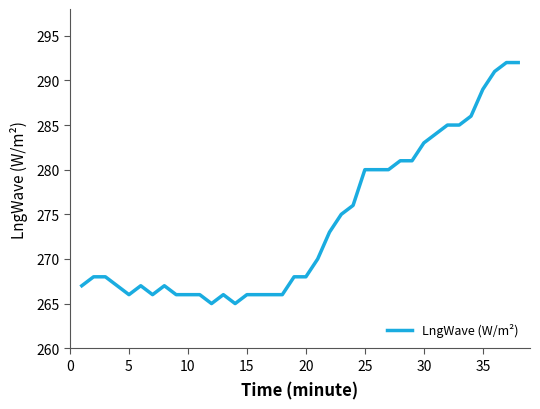

What is the difference between the maximum and minimum values?

27